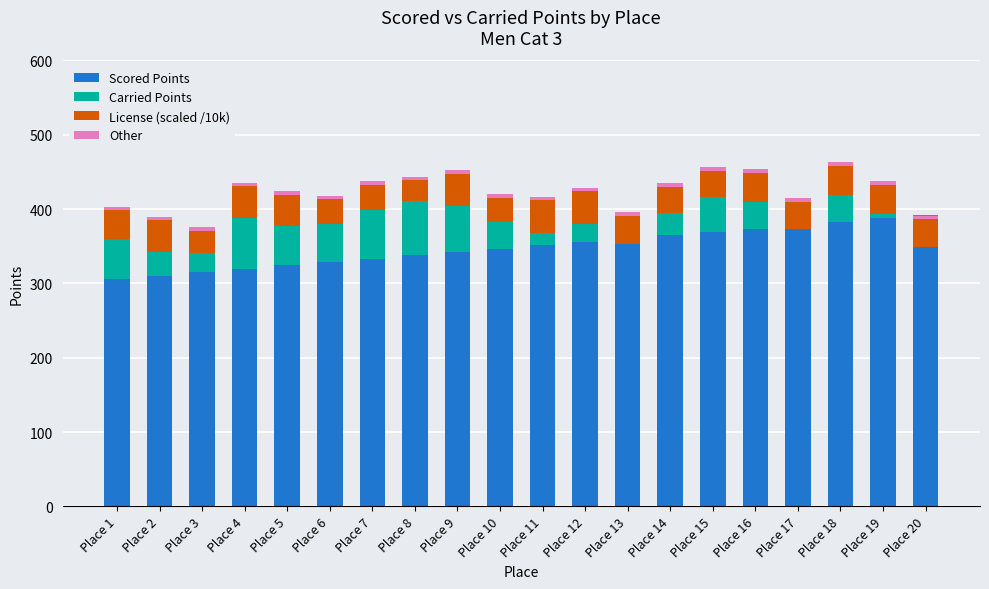

Reading left to right, transcribe all the data shown in this chart.

Scored Points: Place 1=306.1	Place 2=310.6	Place 3=315.1	Place 4=319.6	Place 5=324.2	Place 6=328.7	Place 7=333.2	Place 8=337.7	Place 9=342.2	Place 10=346.8	Place 11=351.3	Place 12=355.8	Place 13=360.3	Place 14=364.8	Place 15=369.3	Place 16=373.9	Place 17=378.4	Place 18=382.9	Place 19=387.4	Place 20=391.9
Carried Points: Place 1=54.3	Place 2=32.0	Place 3=25.1	Place 4=68.9	Place 5=53.2	Place 6=51.0	Place 7=66.0	Place 8=72.5	Place 9=62.4	Place 10=36.2	Place 11=17.2	Place 12=24.0	Place 13=-7.4	Place 14=30.2	Place 15=46.9	Place 16=35.2	Place 17=-4.9	Place 18=36.1	Place 19=5.6	Place 20=-42.9
License (scaled /10k): Place 1=38.1	Place 2=42.4	Place 3=30.0	Place 4=41.9	Place 5=42.0	Place 6=33.3	Place 7=32.9	Place 8=28.6	Place 9=42.4	Place 10=31.8	Place 11=43.3	Place 12=43.9	Place 13=38.3	Place 14=35.2	Place 15=34.8	Place 16=39.3	Place 17=36.5	Place 18=39.0	Place 19=39.5	Place 20=37.2
Other: Place 1=5.0	Place 2=5.0	Place 3=5.0	Place 4=5.0	Place 5=5.0	Place 6=5.0	Place 7=5.0	Place 8=5.0	Place 9=5.0	Place 10=5.0	Place 11=5.0	Place 12=5.0	Place 13=5.0	Place 14=5.0	Place 15=5.0	Place 16=5.0	Place 17=5.0	Place 18=5.0	Place 19=5.0	Place 20=5.0